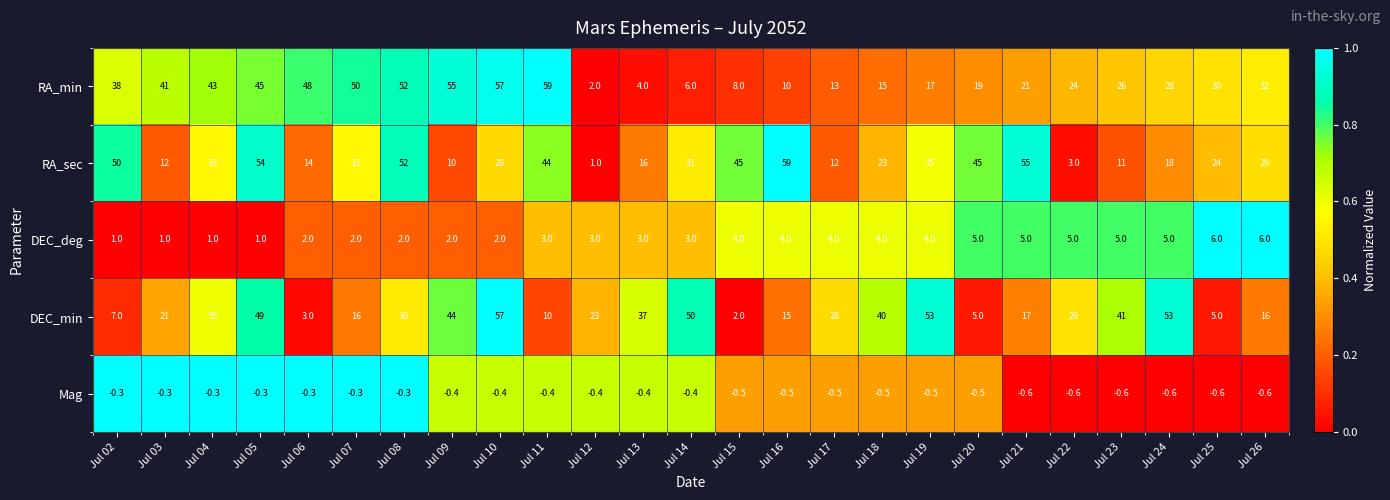

Which category has the highest value in the RA_sec series?

Jul 16